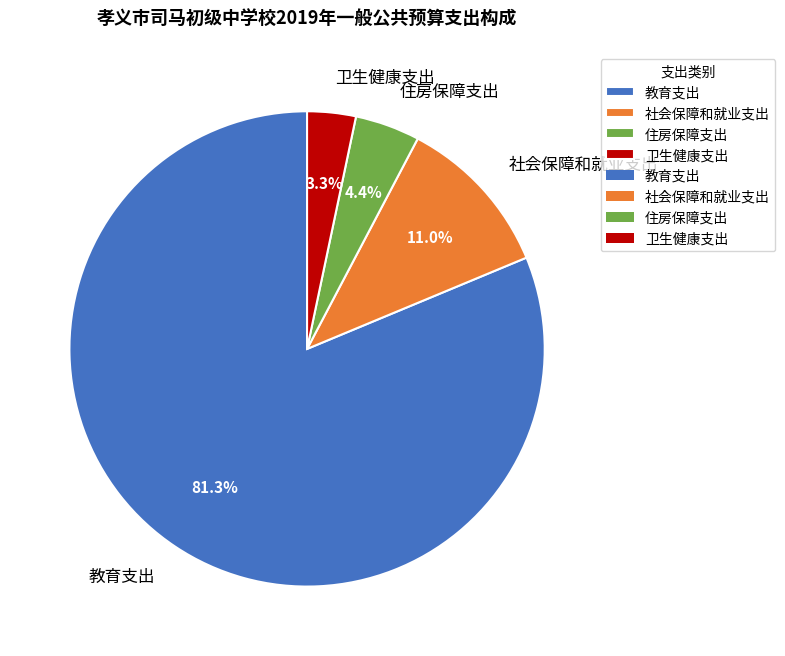

Combined, what portion of the pie is 教育支出 and 社会保障和就业支出?

92.3%